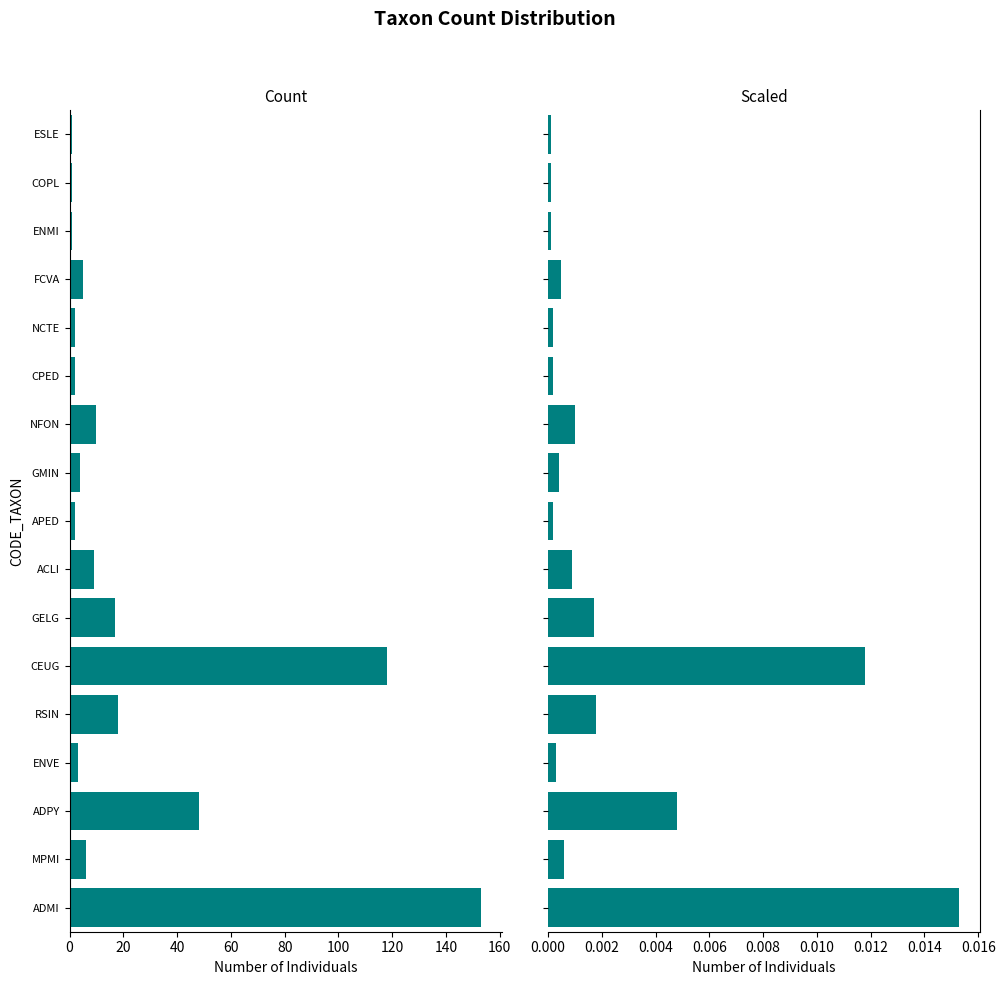

The RESULTAT series shows -11.9 at ACLI. True or false?

False